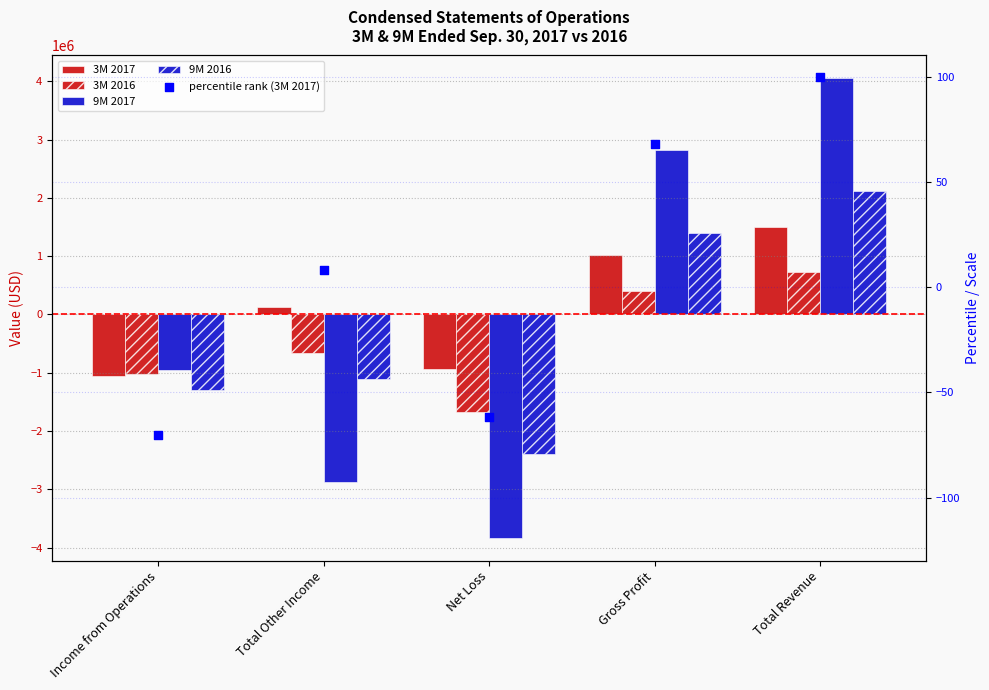

What are all the series names shown in the legend?

3M 2017, 3M 2016, 9M 2017, 9M 2016, percentile rank (3M 2017)